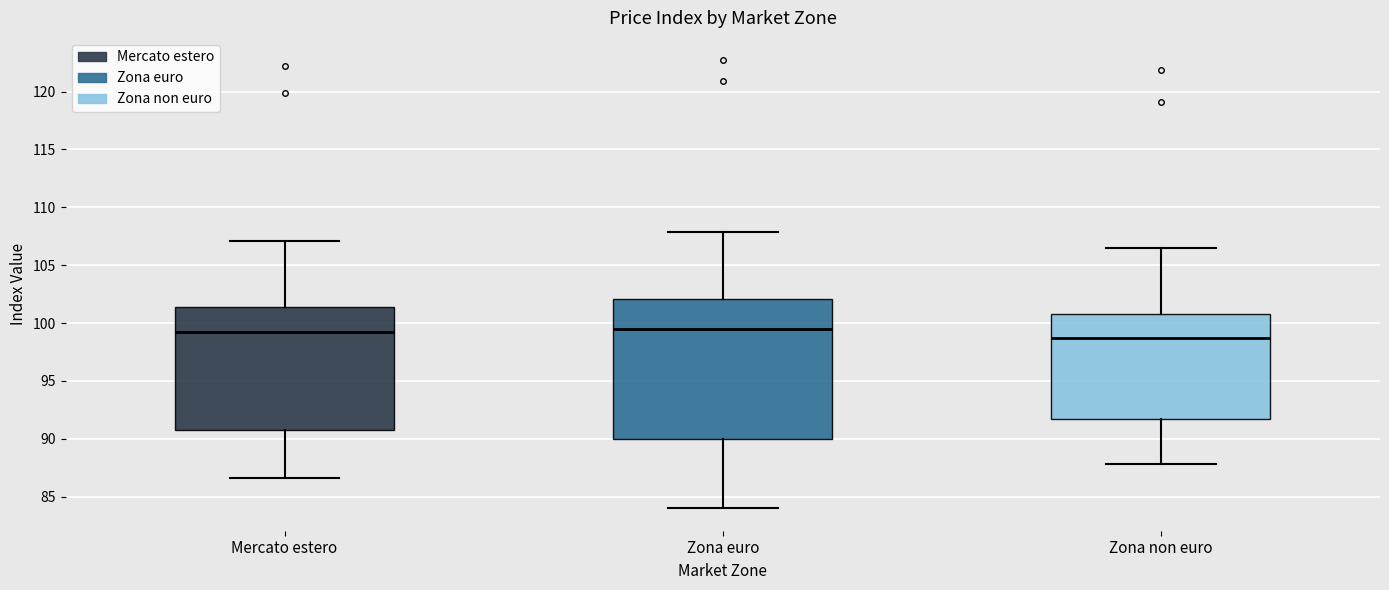

Reading left to right, transcribe this box plot: for each box, give where its median line is, the range the box spans, and where its two whiskers end, as read against the y-axis. The values are not printed on the chart, so give them approximately, as read against the axis.

Mercato estero: median 99.0, box 91.0 to 101.5, whiskers 86.5 to 107.0
Zona euro: median 99.5, box 90.0 to 102.0, whiskers 84.0 to 108.0
Zona non euro: median 98.5, box 91.5 to 101.0, whiskers 88.0 to 106.5